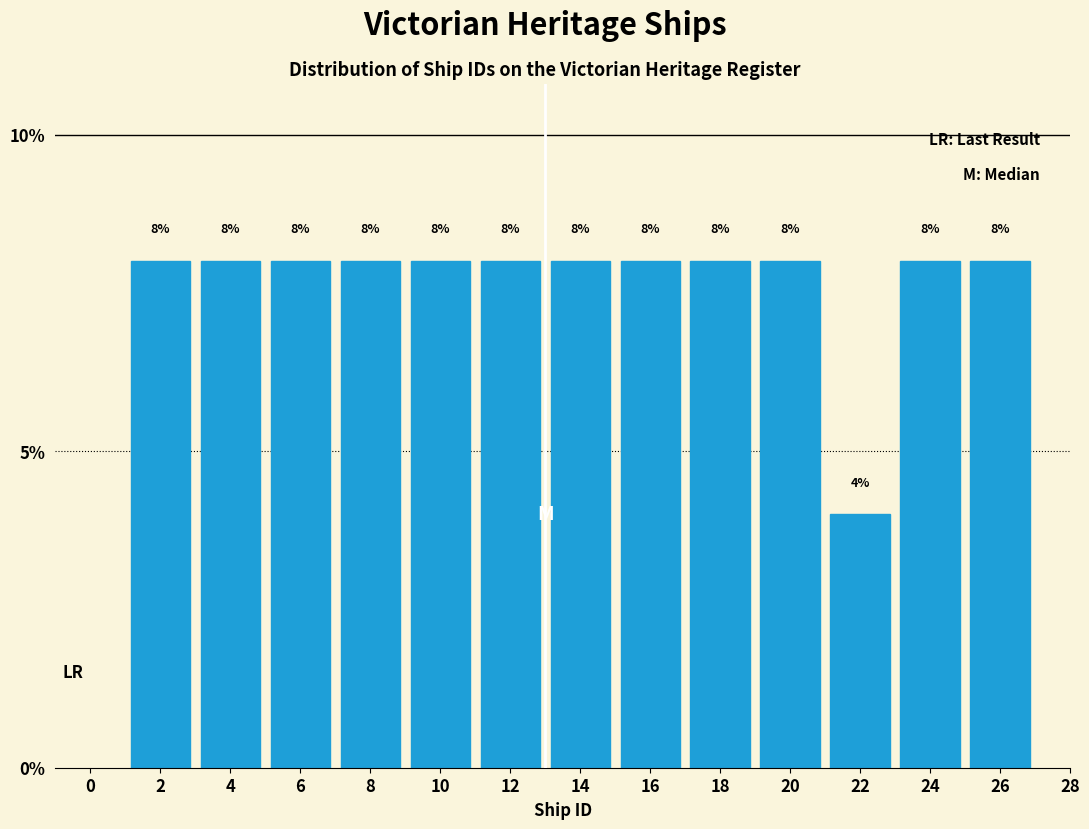

Reading left to right, list every bar in this chart as the range it spans on the x-axis followed by its height.

1 to 3: 8
3 to 5: 8
5 to 7: 8
7 to 9: 8
9 to 11: 8
11 to 13: 8
13 to 15: 8
15 to 17: 8
17 to 19: 8
19 to 21: 8
21 to 23: 4
23 to 25: 8
25 to 27: 8